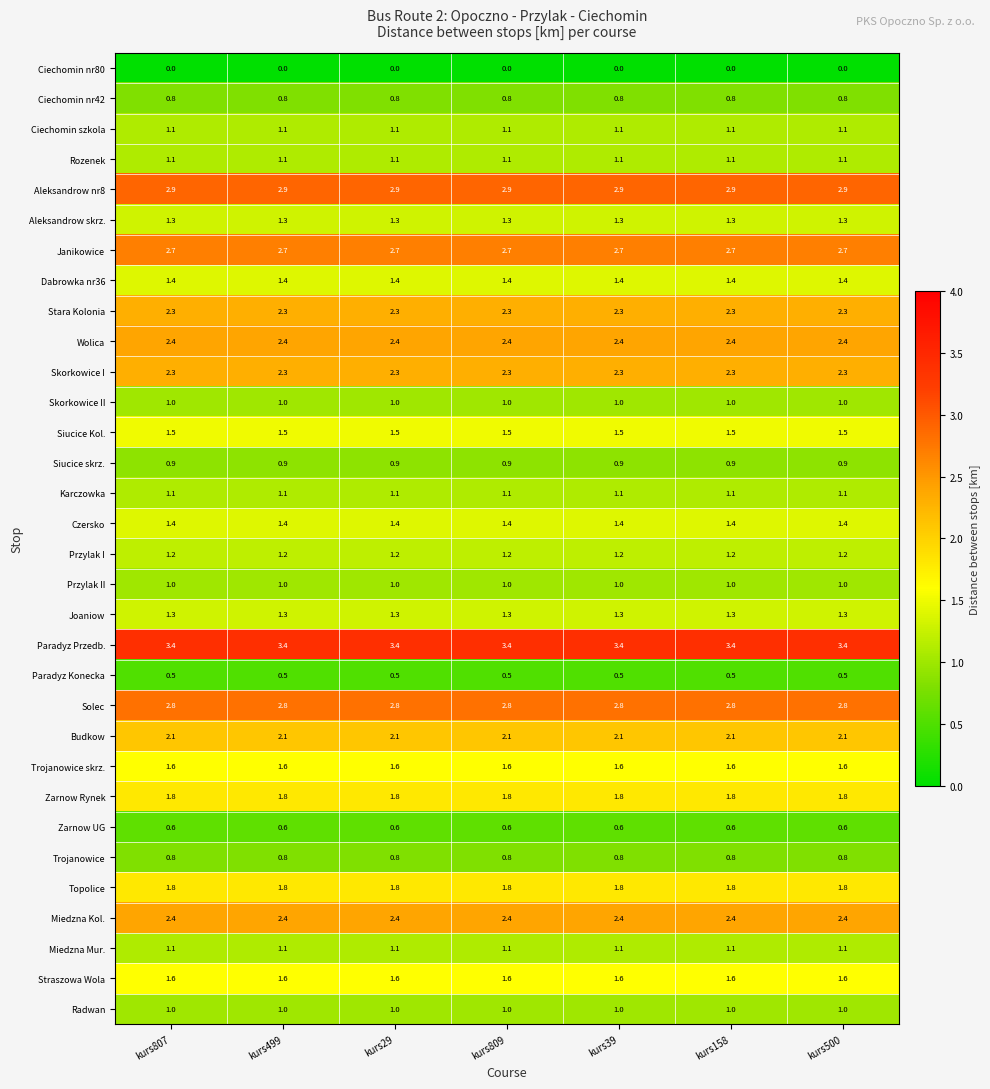

What is the maximum value shown in the chart?

3.4